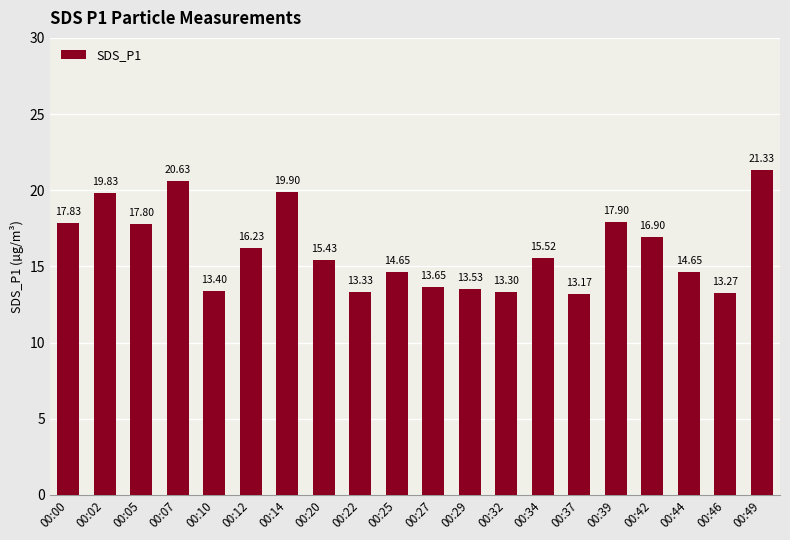

Reading left to right, list all the values displayed in this chart.

17.8	19.8	17.8	20.6	13.4	16.2	19.9	15.4	13.3	14.7	13.7	13.5	13.3	15.5	13.2	17.9	16.9	14.7	13.3	21.3